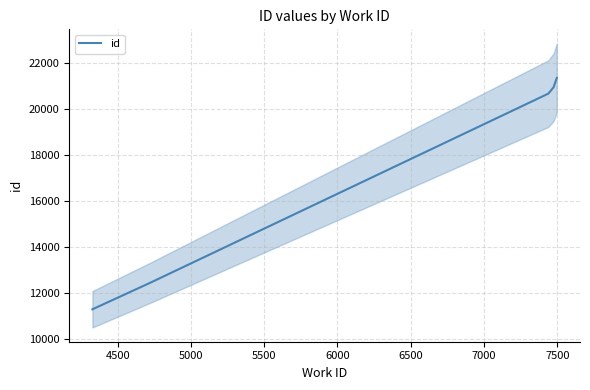

What is the smallest value displayed?

11302